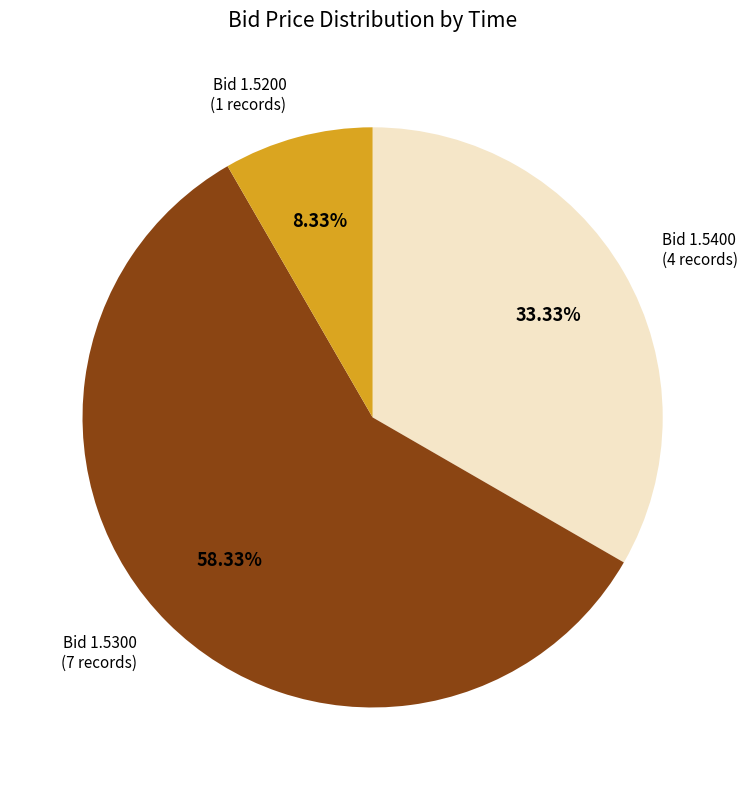

Does any single category account for the majority?

Yes